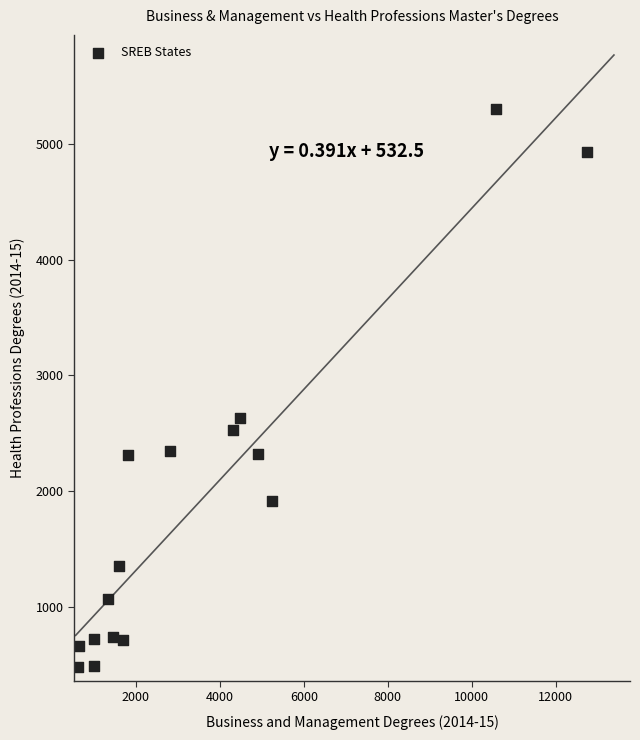

What is the range of Y values (max minus min)?

4826